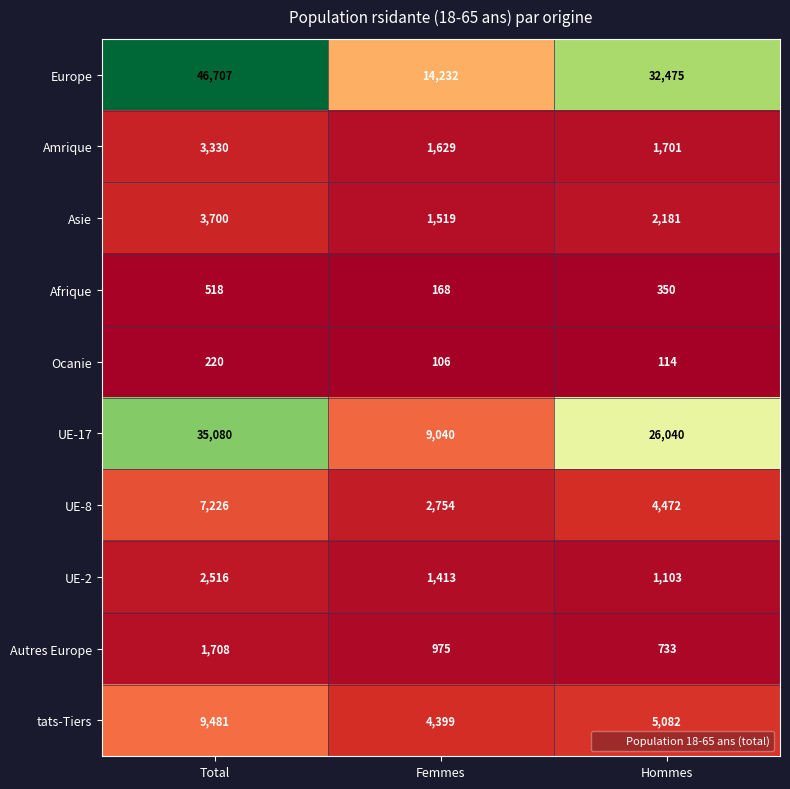

Count the number of data series in this chart.

10